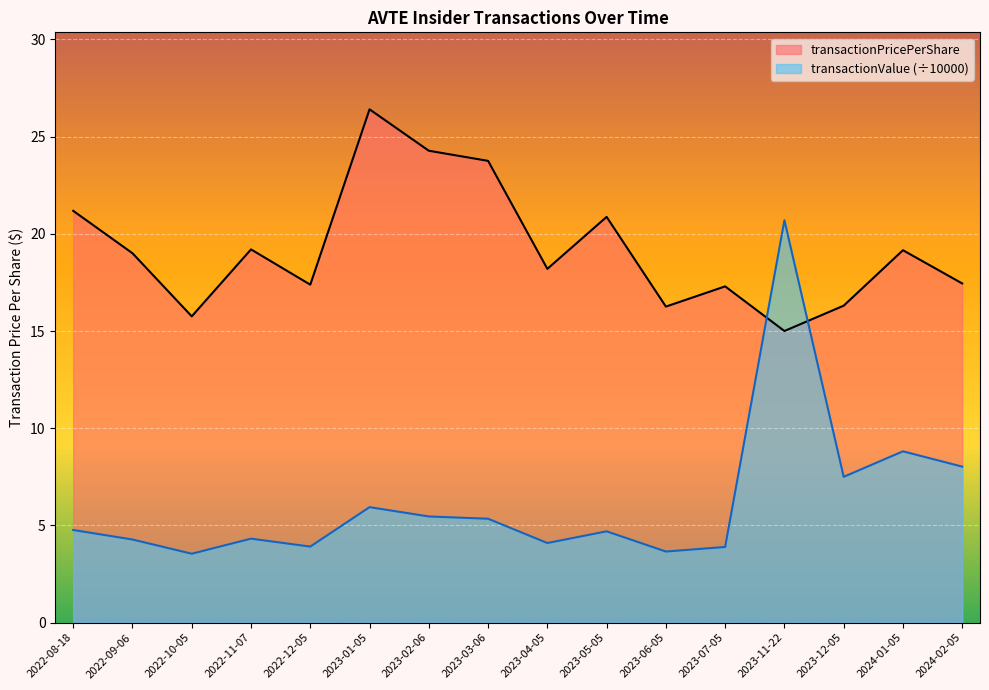

Which has a higher value, 2023-12-05 or 2022-08-18?

2022-08-18